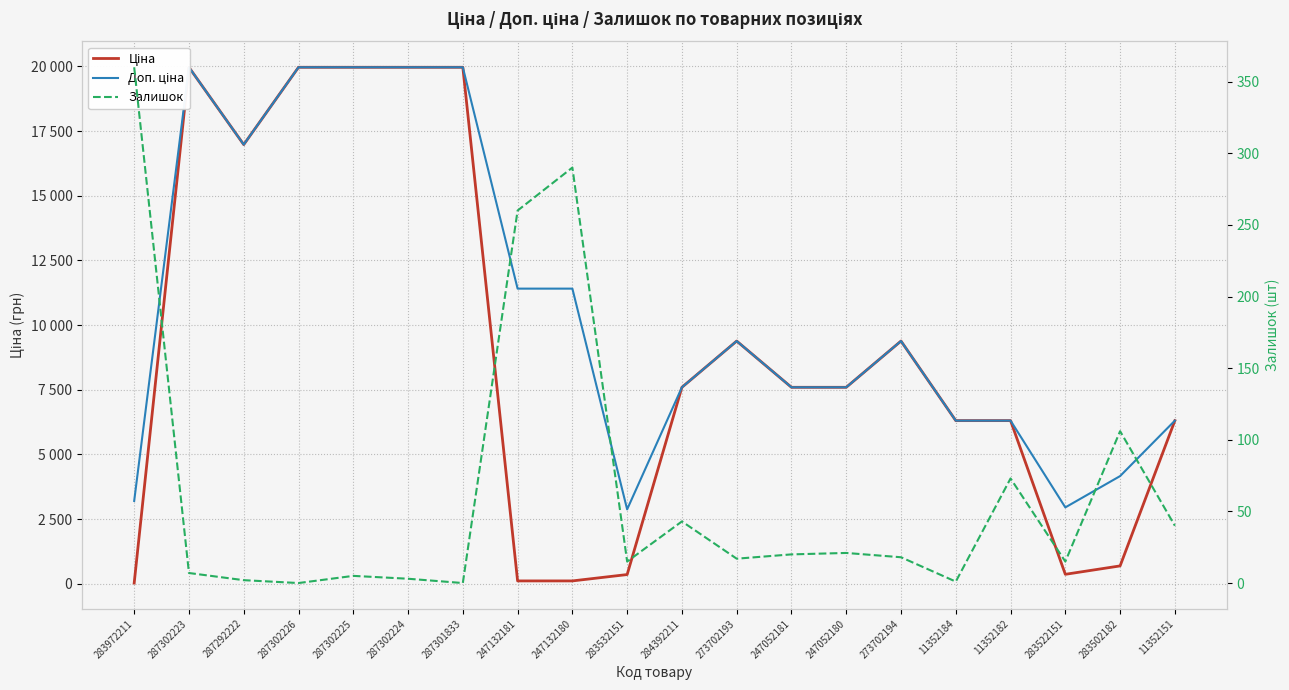

Reading right to left, list all the values displayed in this chart.

Ціна: 11352151=6308.8	283502182=694.3	283522151=369.5	11352182=6308.8	11352184=6308.8	273702194=9384.0	247052180=7596.5	247052181=7596.5	273702193=9384.0	284392211=7596.5	283532151=359.9	247132180=114.1	247132181=114.1	287301833=19964.2	287302224=19964.2	287302225=19964.2	287302226=19964.2	287292222=16976.3	287302223=19964.2	283972211=32.0
Доп. ціна: 11352151=6308.8	283502182=4165.6	283522151=2955.8	11352182=6308.8	11352184=6308.8	273702194=9384.0	247052180=7596.5	247052181=7596.5	273702193=9384.0	284392211=7596.5	283532151=2878.8	247132180=11410.0	247132181=11410.0	287301833=19964.2	287302224=19964.2	287302225=19964.2	287302226=19964.2	287292222=16976.3	287302223=19964.2	283972211=3205.0
Залишок: 11352151=40.0	283502182=106.0	283522151=15.0	11352182=73.0	11352184=1.0	273702194=18.0	247052180=21.0	247052181=20.0	273702193=17.0	284392211=43.0	283532151=15.0	247132180=290.0	247132181=260.0	287301833=0.0	287302224=3.0	287302225=5.0	287302226=0.0	287292222=2.0	287302223=7.0	283972211=360.0